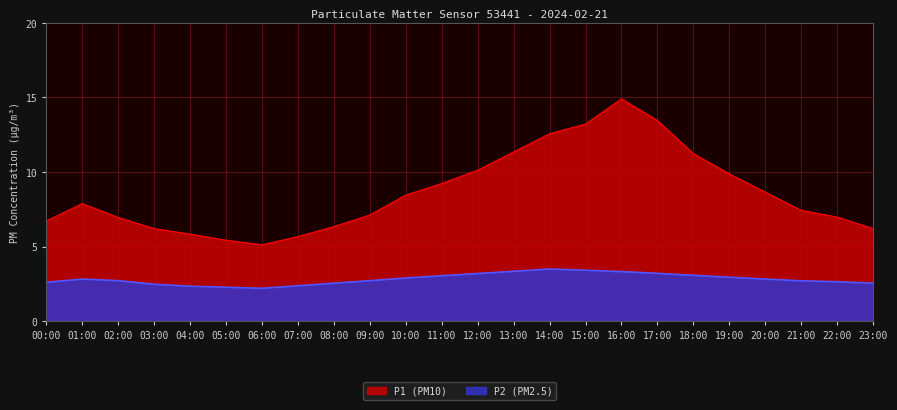

Is it true that P1 equals 12.6 at 14:00?

True